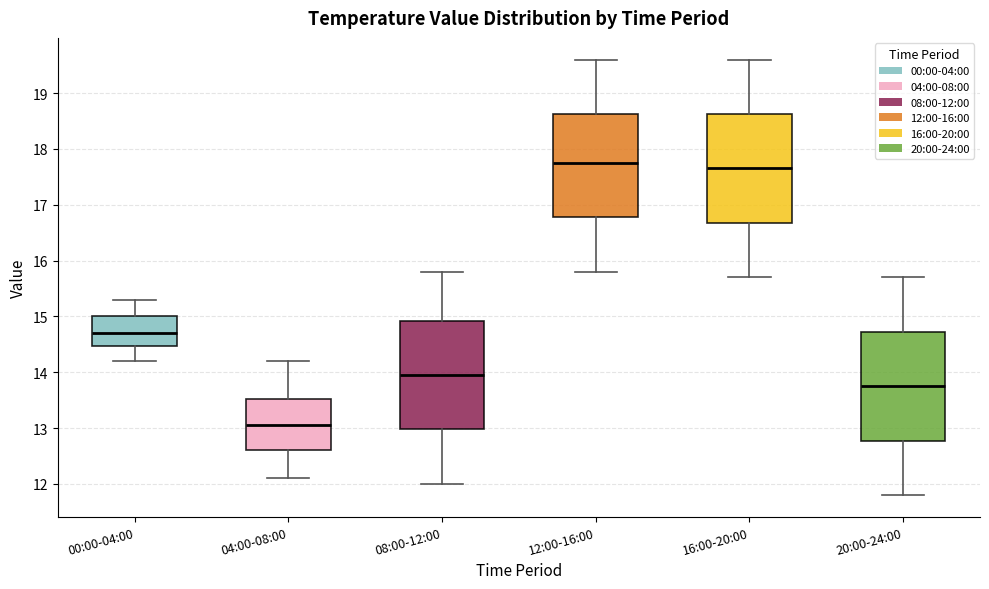

Reading left to right, transcribe this box plot: for each box, give where its median line is, the range the box spans, and where its two whiskers end, as read against the y-axis. The values are not printed on the chart, so give them approximately, as read against the axis.

00:00-04:00: median 14.7, box 14.5 to 15.0, whiskers 14.2 to 15.3
04:00-08:00: median 13.1, box 12.6 to 13.5, whiskers 12.1 to 14.2
08:00-12:00: median 14.0, box 13.0 to 14.9, whiskers 12.0 to 15.8
12:00-16:00: median 17.8, box 16.8 to 18.6, whiskers 15.8 to 19.6
16:00-20:00: median 17.7, box 16.7 to 18.6, whiskers 15.7 to 19.6
20:00-24:00: median 13.8, box 12.8 to 14.7, whiskers 11.8 to 15.7